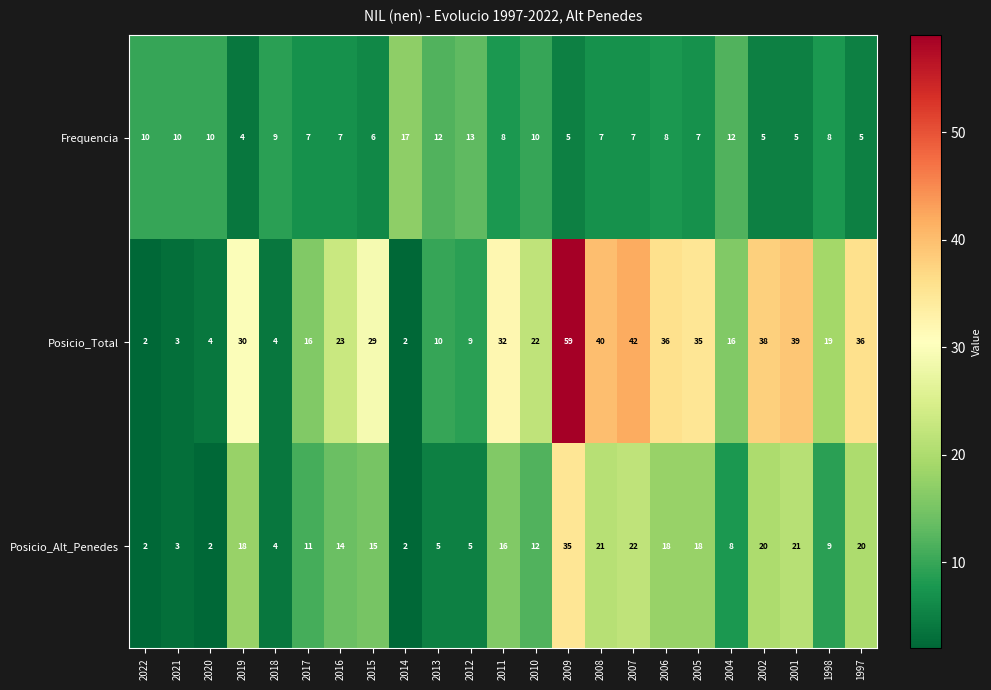

What is the average value of the Posicio_Total series?

24